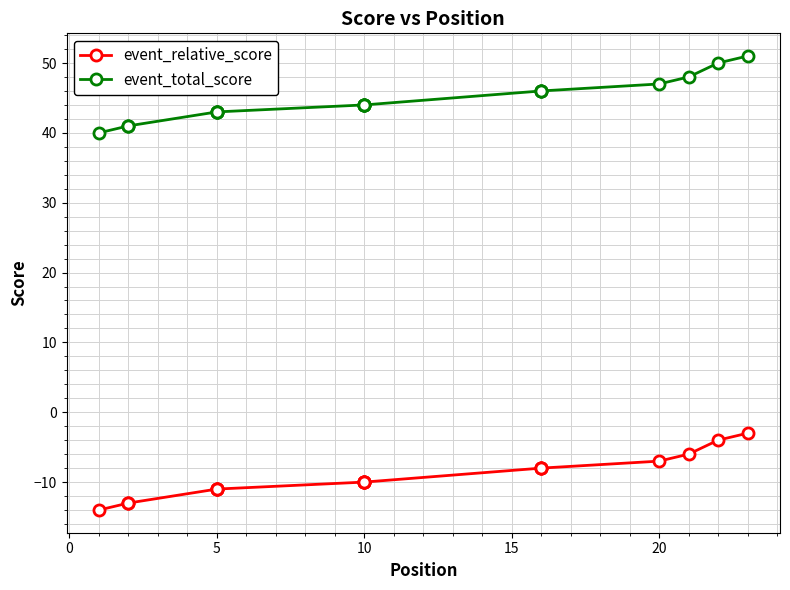

At how many categories does at least one series exceed 48?

2